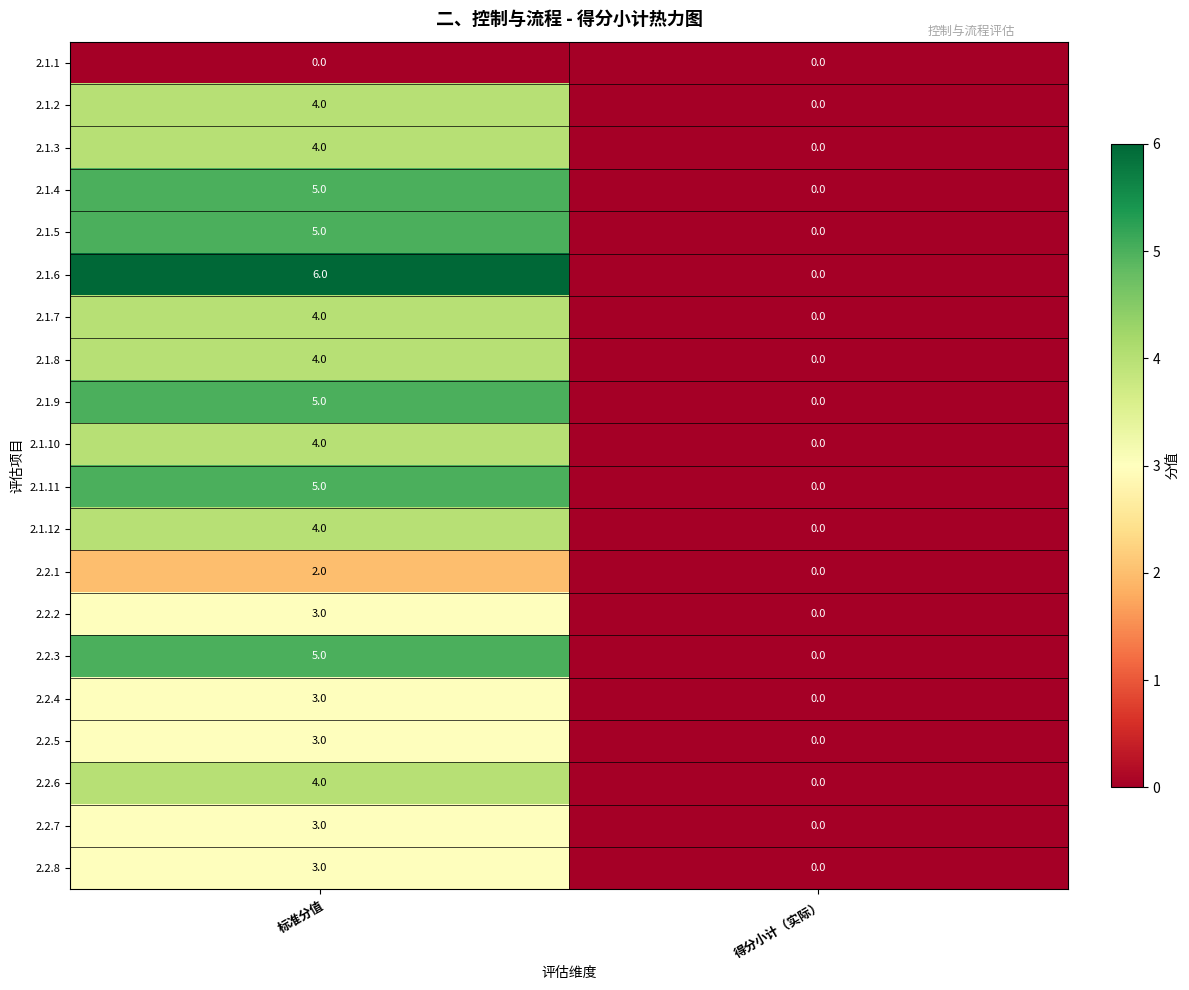

What is the difference between the maximum and minimum values in the 2.1.4 series?

5